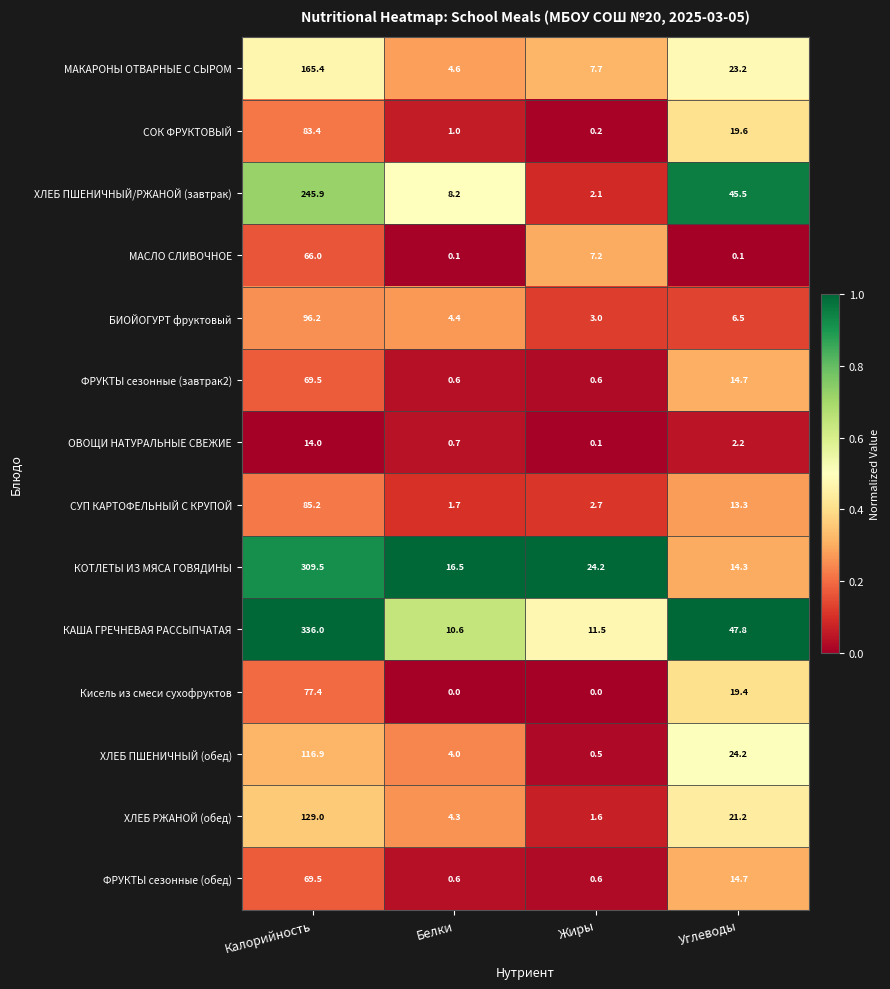

Which category has the lowest value in the ХЛЕБ РЖАНОЙ (обед) series?

Жиры